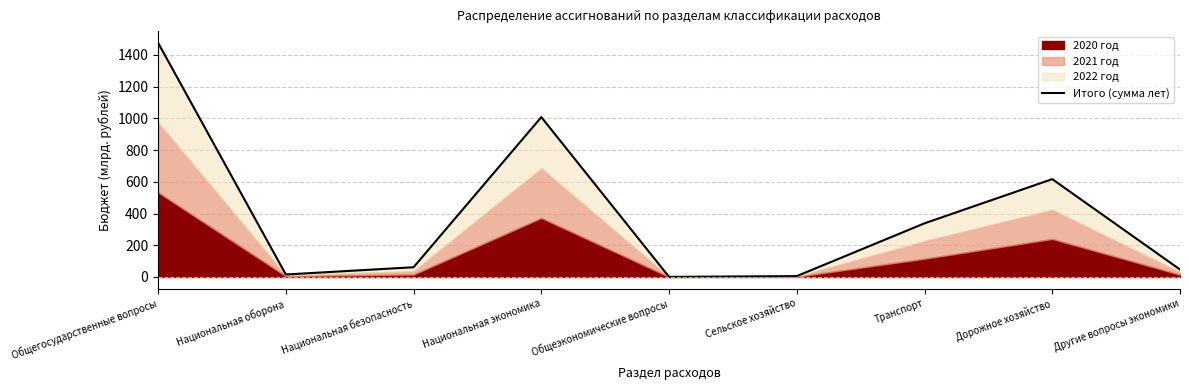

How many lines are shown in the chart?

1